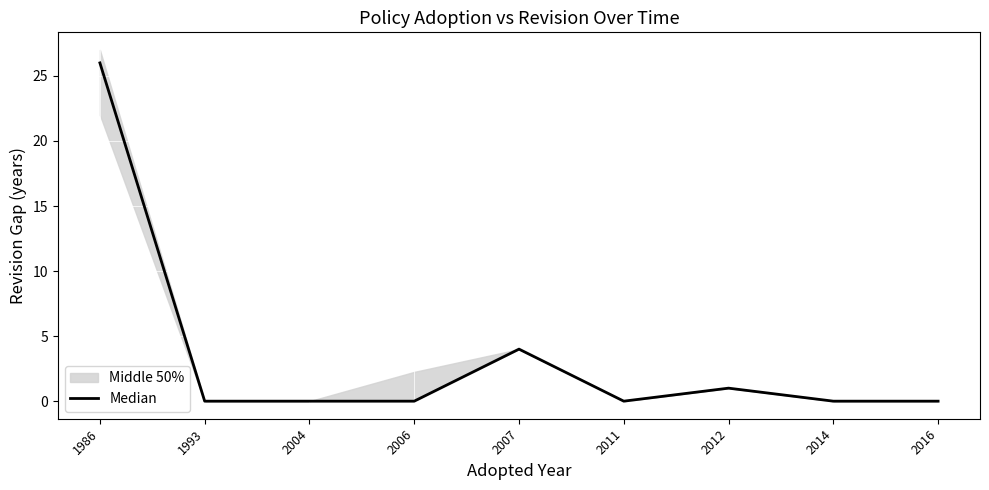

Reading right to left, transcribe all the data shown in this chart.

0	0	1	0	4	0	0	0	26